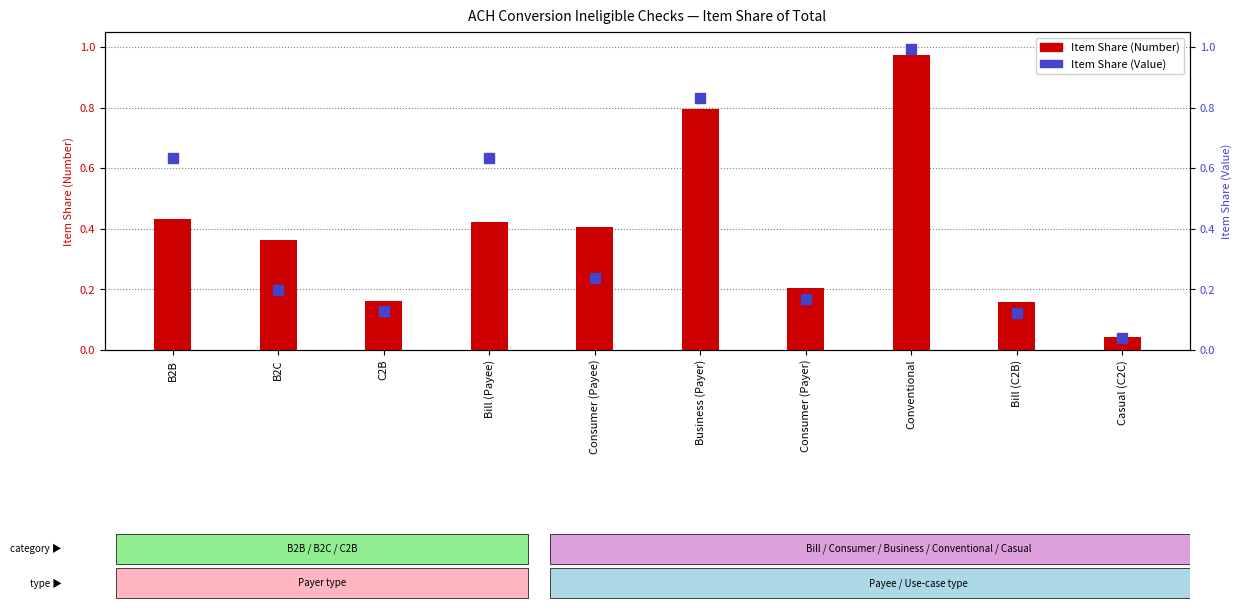

How many bars are there in each group?

2